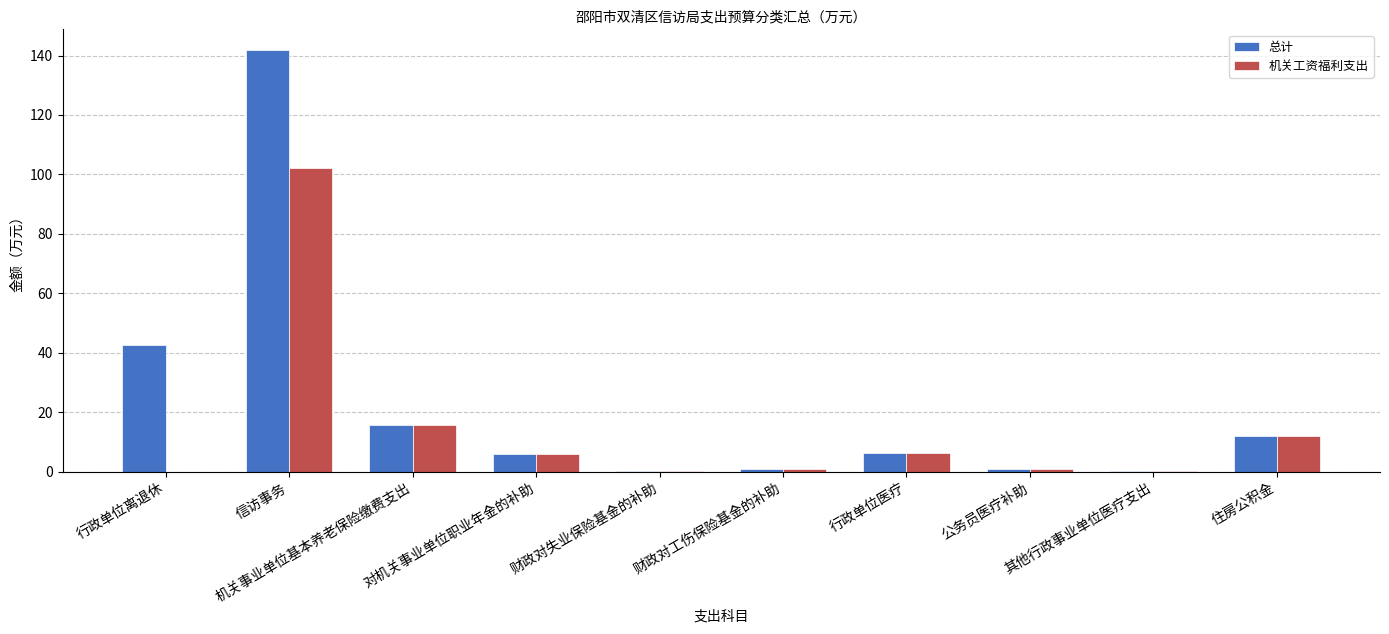

Which series has the largest total across all categories?

总计